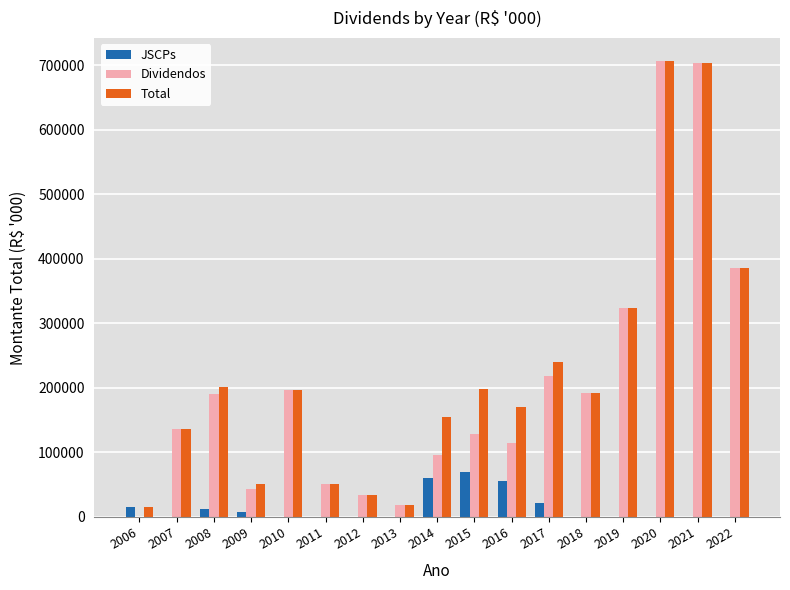

At which label is JSCPs closest to 34752?

2017